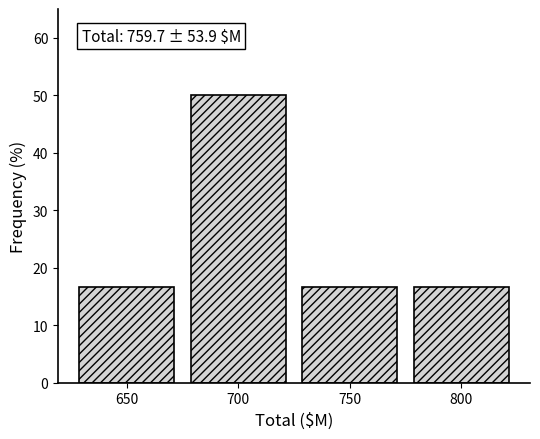

Reading right to left, what are all the values shown in this chart?

800=16.7	750=16.7	700=50.0	650=16.7